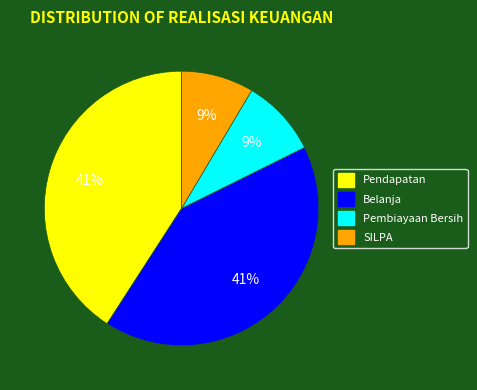

Approximately how many times larger is the value at Belanja compared to Pendapatan?

1.0